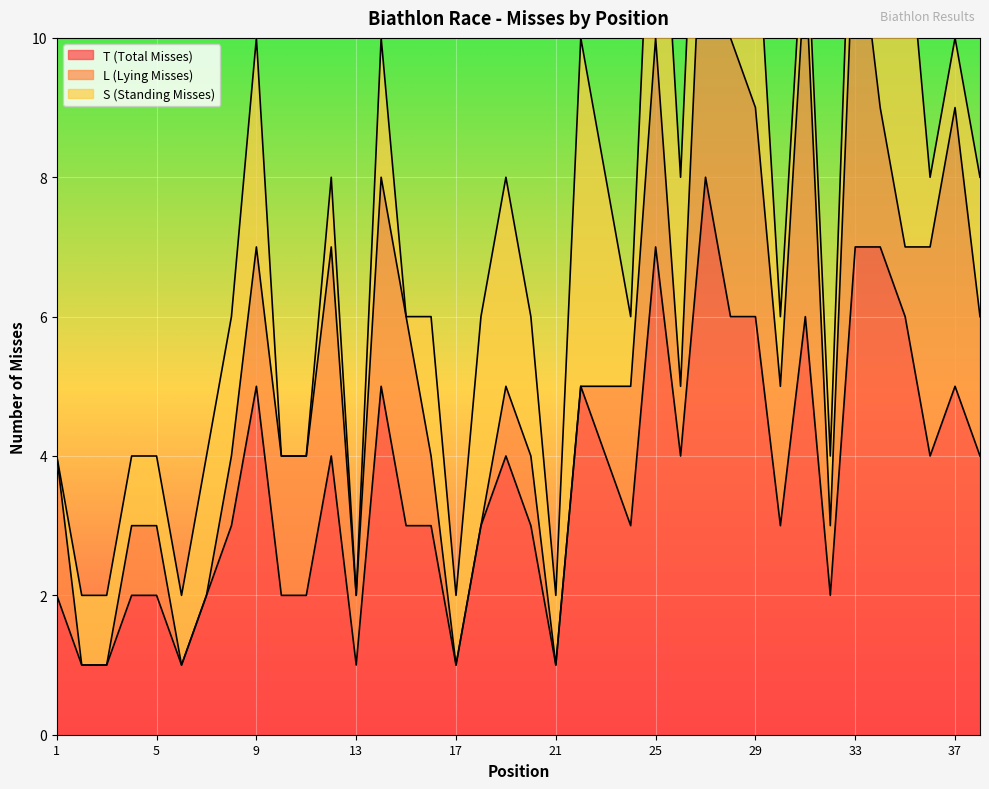

What is the highest value of the T (Total Misses) series?

8